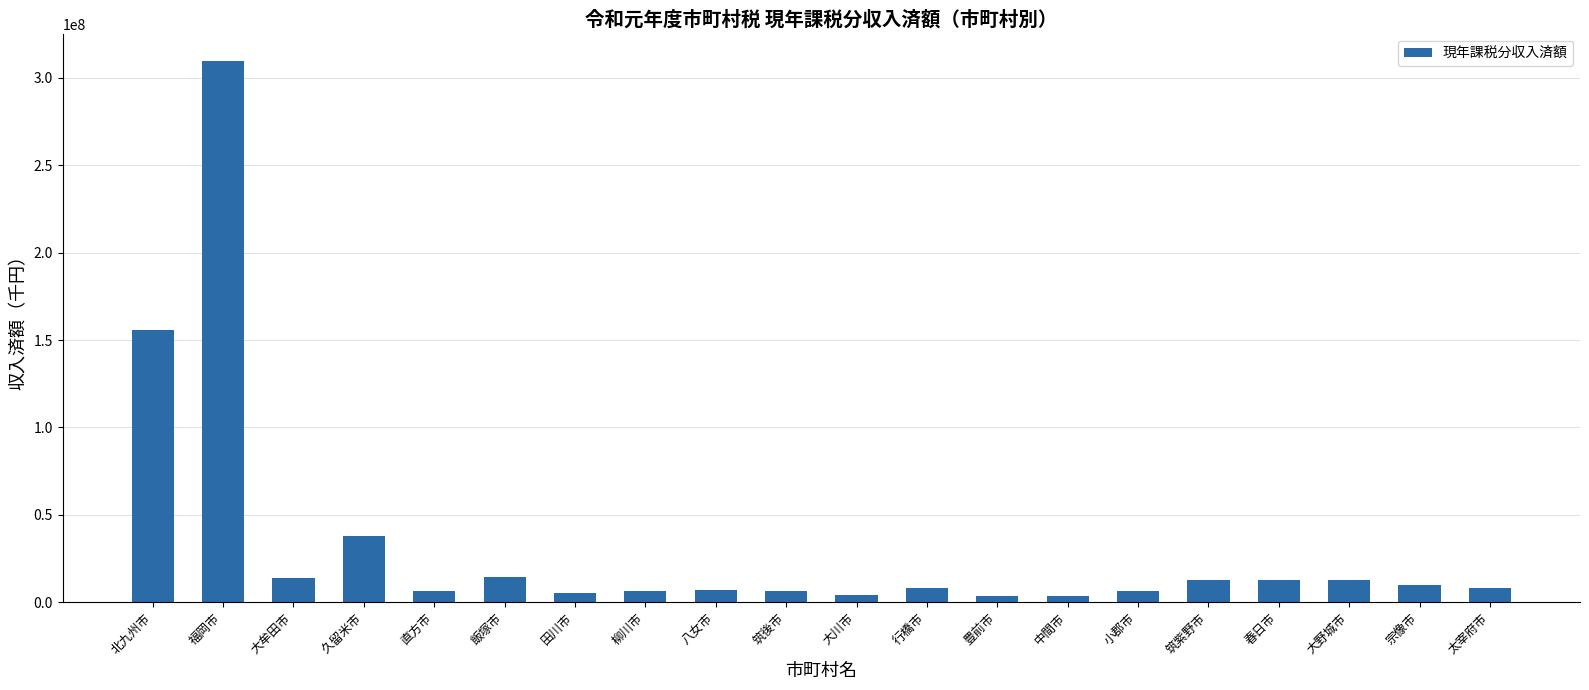

What is the ratio of the value at 行橋市 to the value at 八女市?

1.2